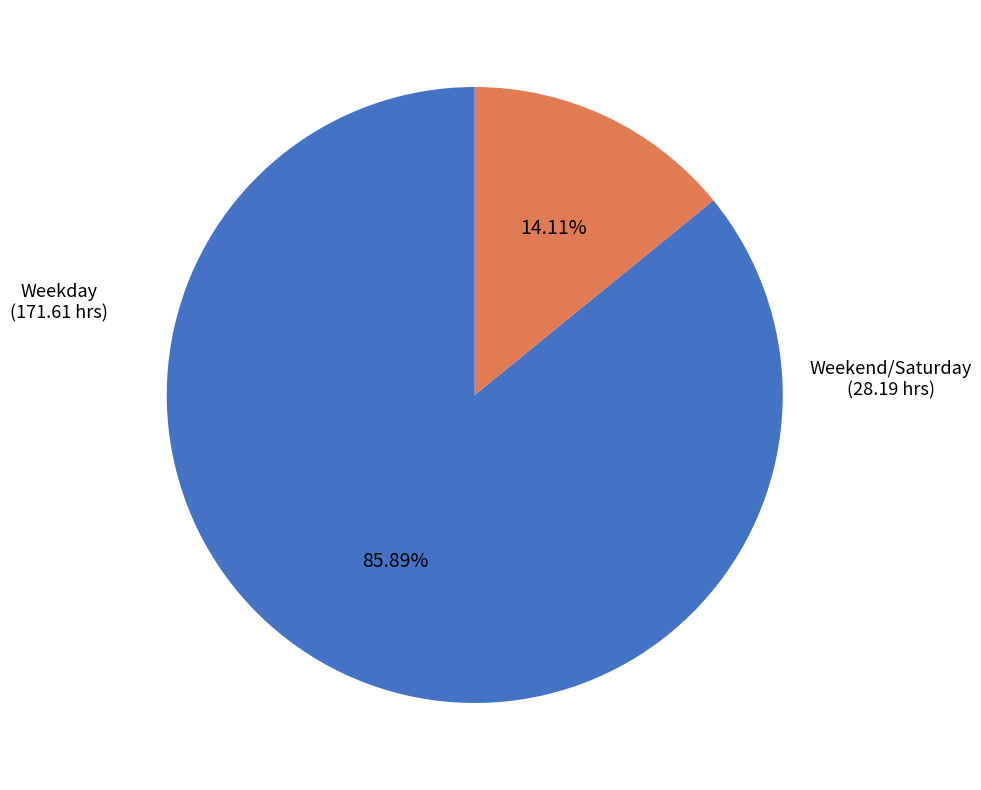

To the nearest percent, what is the difference between the largest and smallest slice percentages?

72%